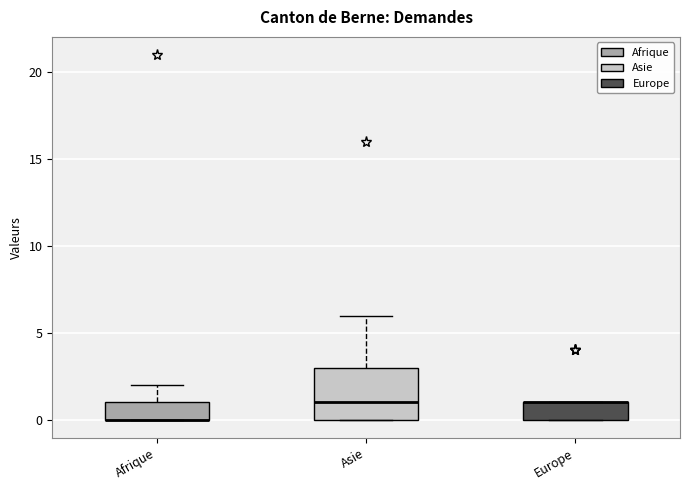

Reading left to right, transcribe this box plot: for each box, give where its median line is, the range the box spans, and where its two whiskers end, as read against the y-axis. The values are not printed on the chart, so give them approximately, as read against the axis.

Afrique: median 0 (drawn on the box's lower edge), box 0 to 1, whiskers 0 to 2
Asie: median 1, box 0 to 3, whiskers 0 to 6
Europe: median 1 (drawn on the box's upper edge), box 0 to 1, whiskers 0 to 1